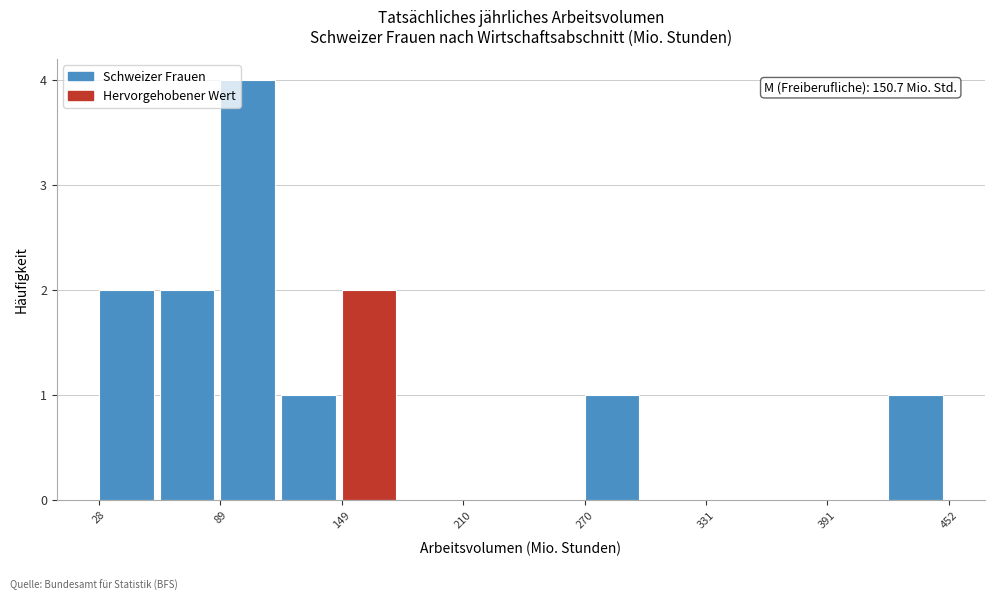

Around what value on the x-axis is the tallest bar? Give the approximate position of its centre, as read against the axis.

100